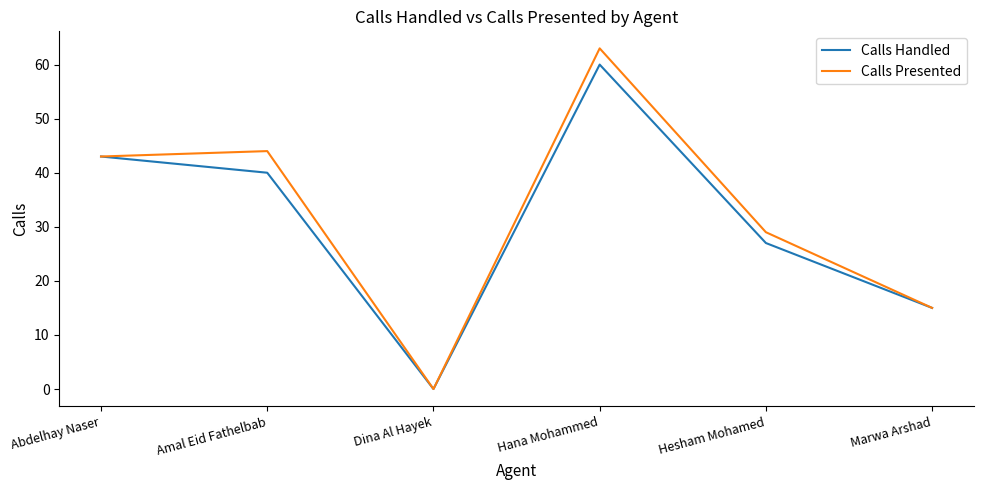

What is the average value of the Calls Handled series?

31